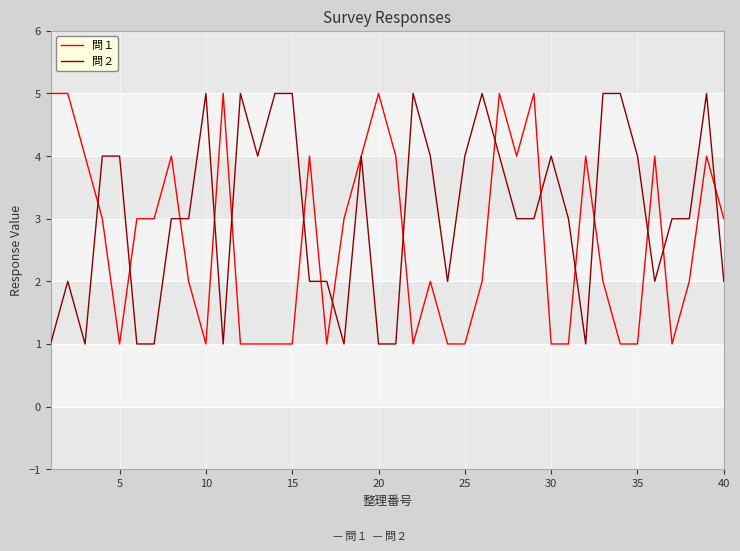

Count the number of categories in the chart.

40